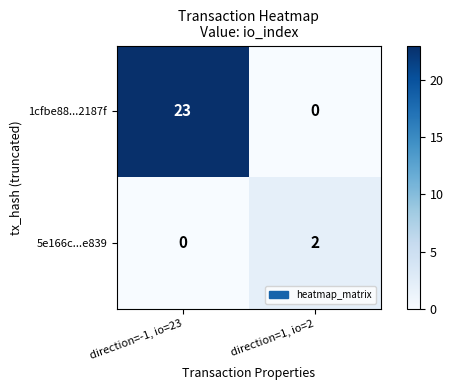

What is the average value of the 1cfbe88...2187f series?

12